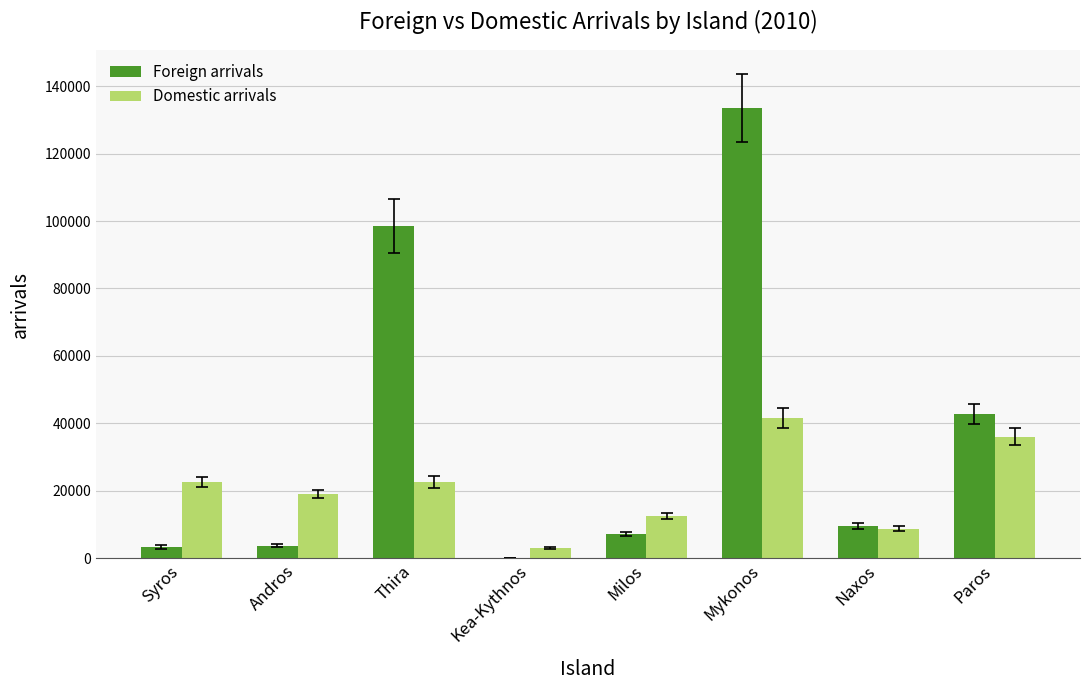

At which category is the sum across all series the highest?

Mykonos